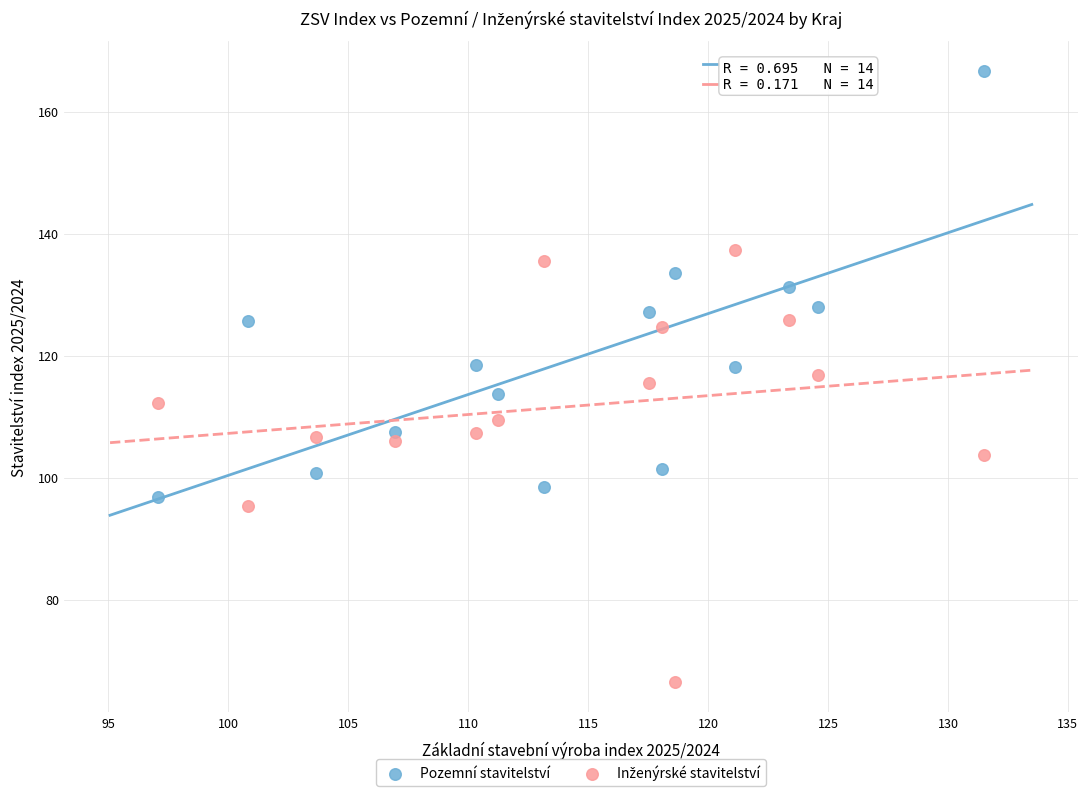

Which series reaches the maximum Y coordinate?

Pozemní stavitelství